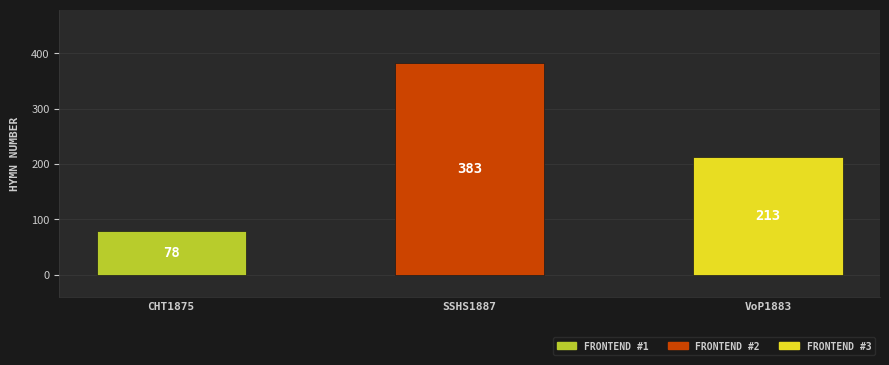

What position from the right is SSHS1887?

2